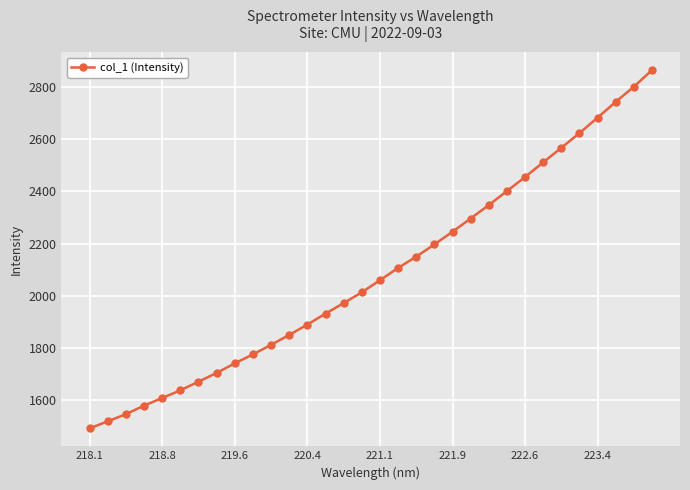

What is the sum of all values?

66779.8